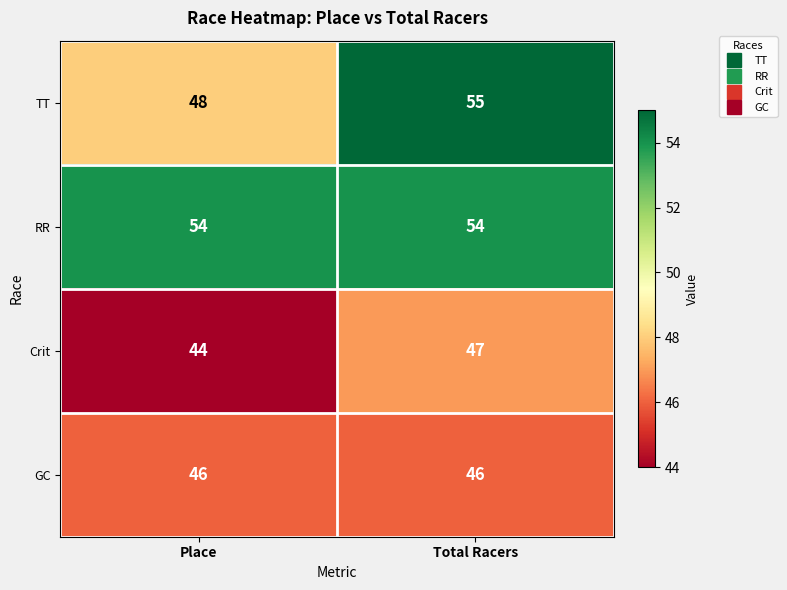

True or false: GC has a value of 26 at Place.

False